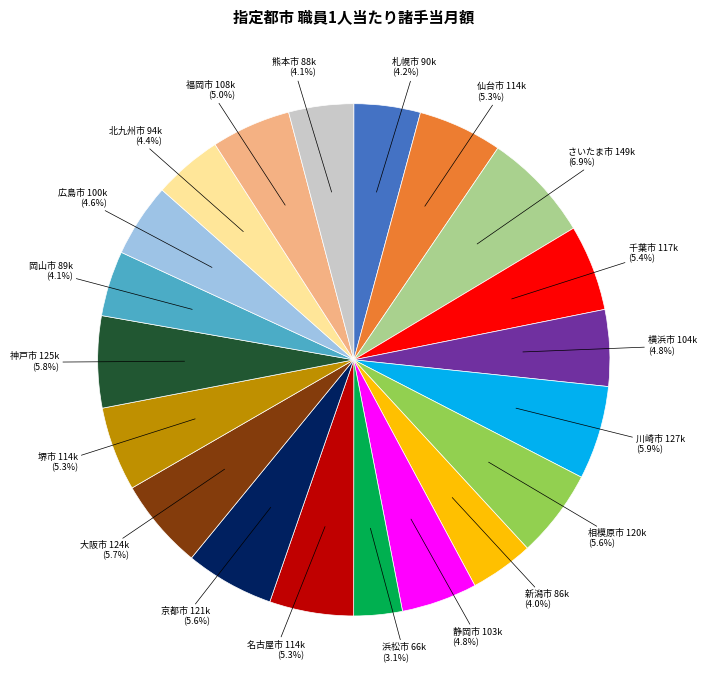

Is there a majority slice in this chart?

No